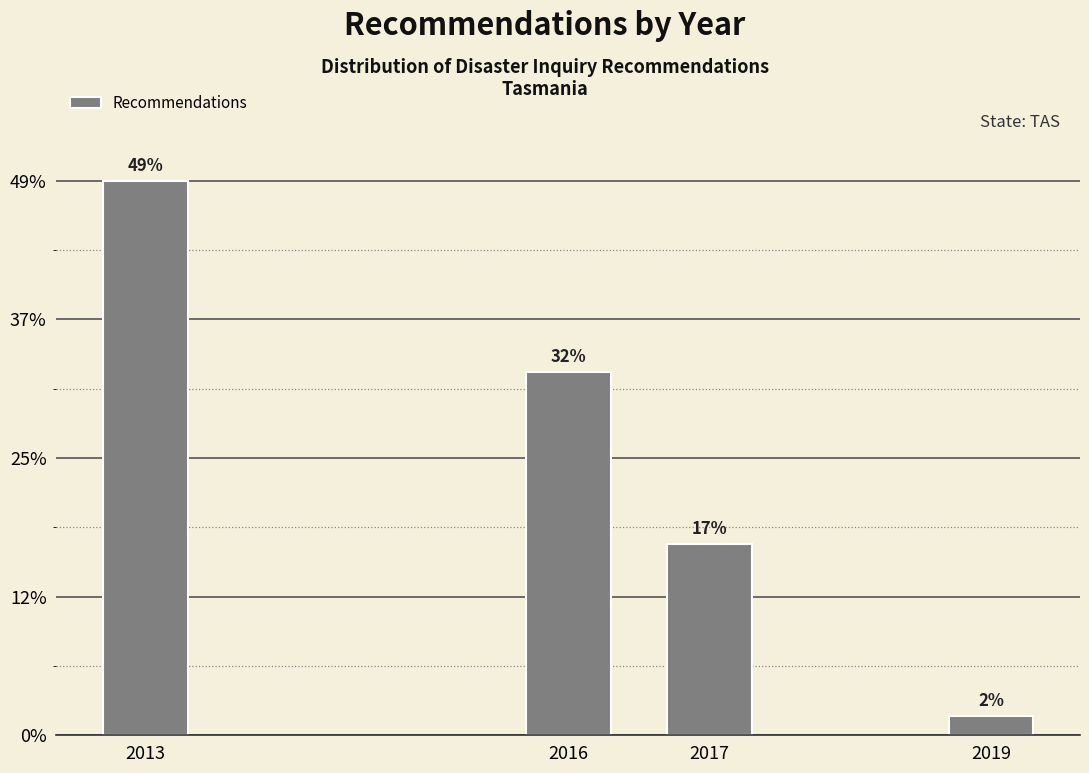

Does the chart contain any negative values?

No